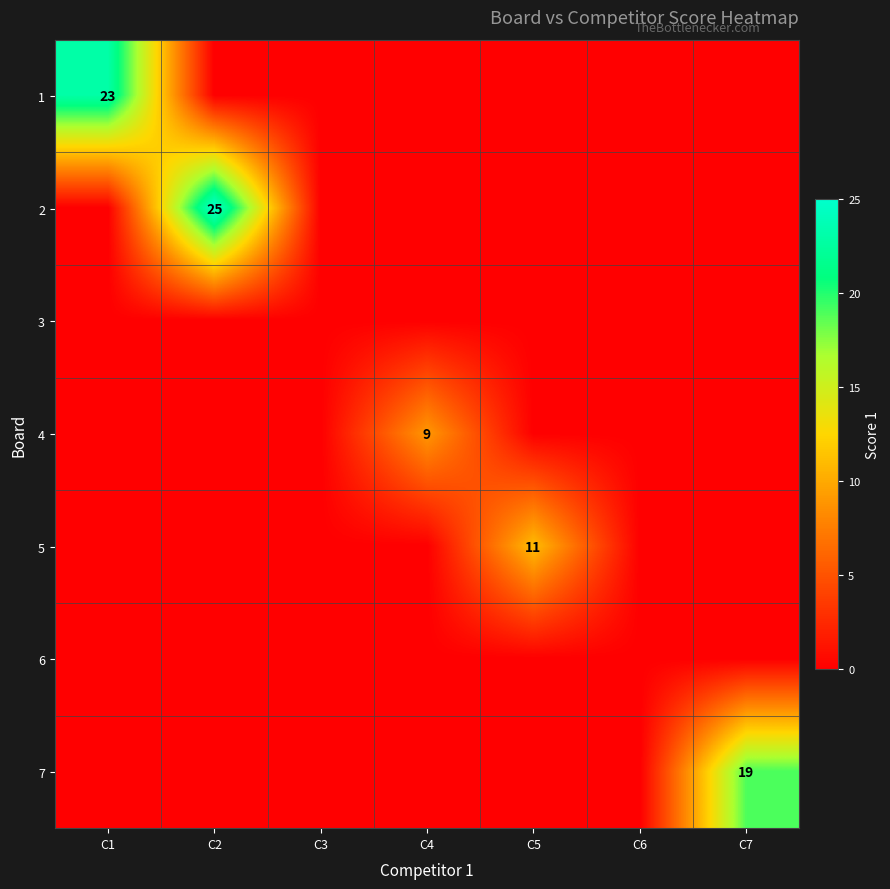

Count the number of categories in the chart.

7